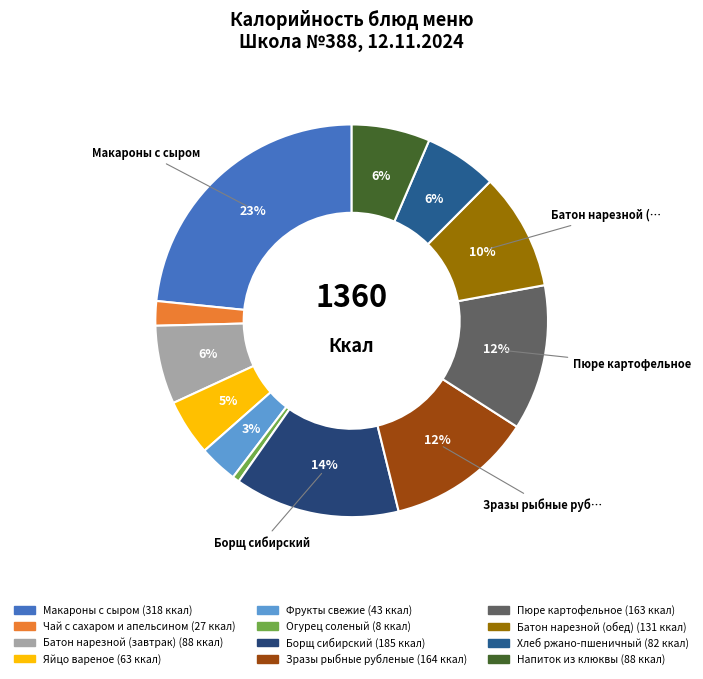

How many slices are in this pie chart?

12